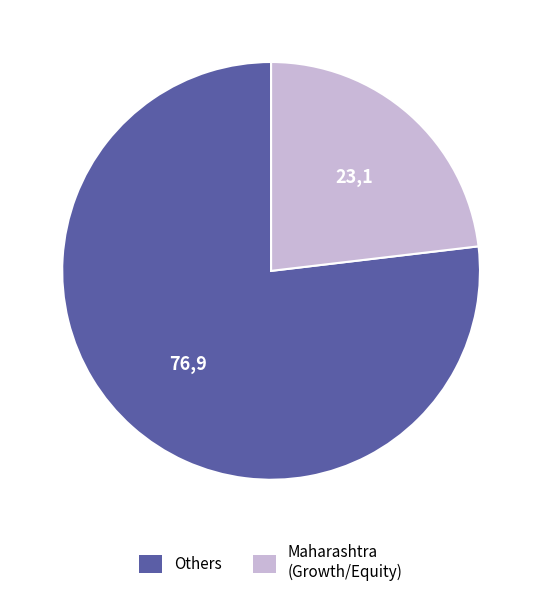

How many segments does this pie chart have?

2